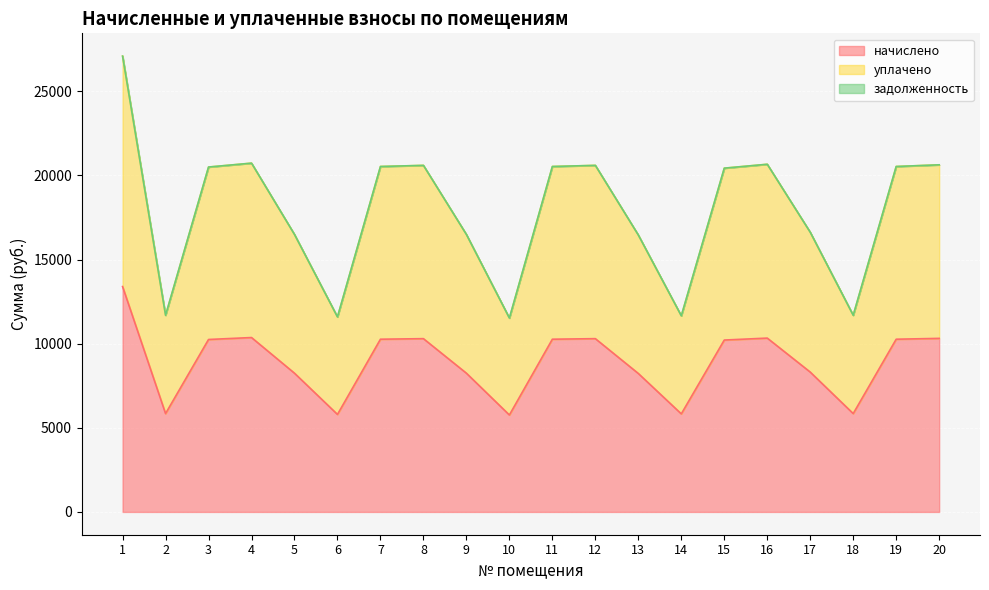

What is the total value across all series at 2?

11691.4